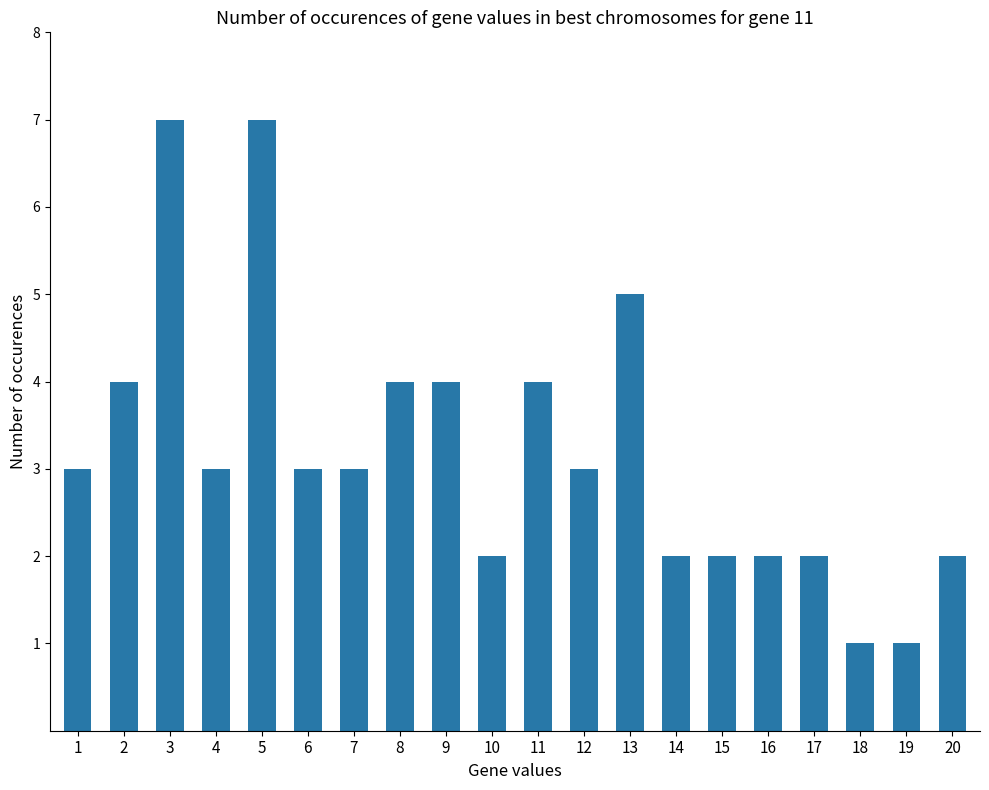

The value at 1 is 4. True or false?

False